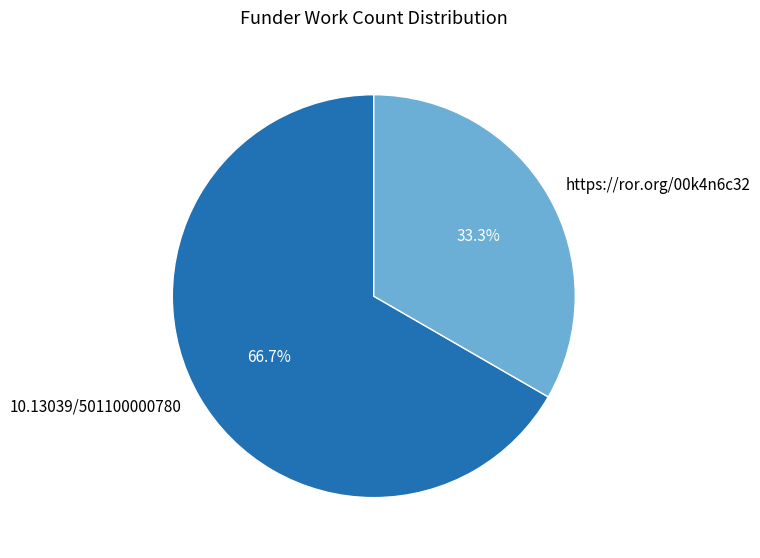

Which has a higher value, https://ror.org/00k4n6c32 or 10.13039/501100000780?

10.13039/501100000780